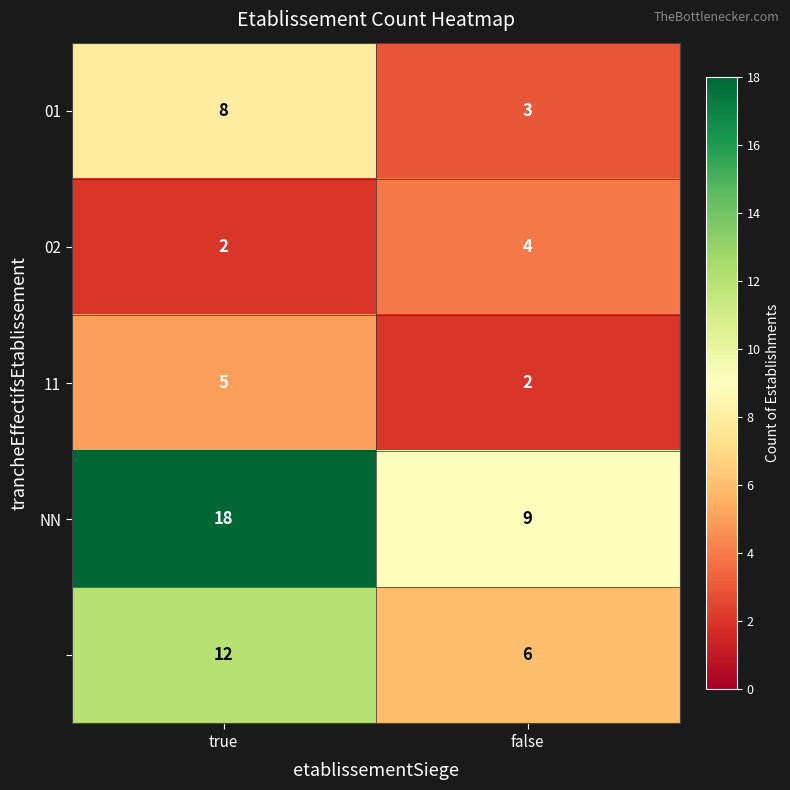

What is the spread (max minus min) of values at true?

16